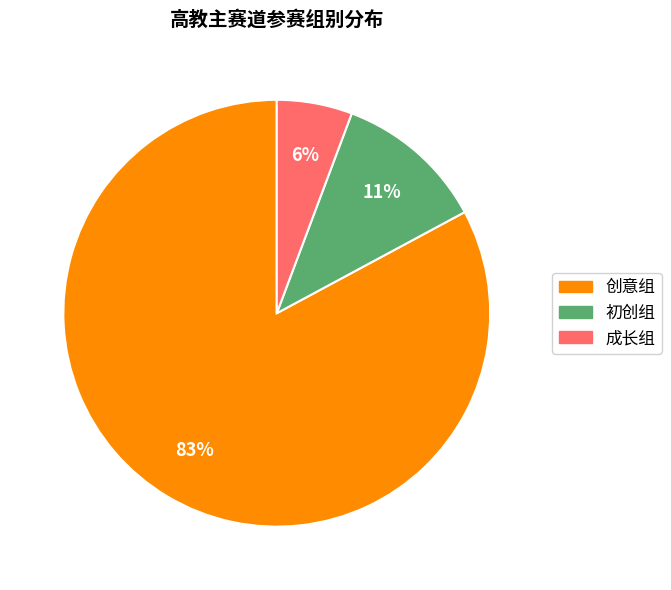

How many slices are in this pie chart?

3